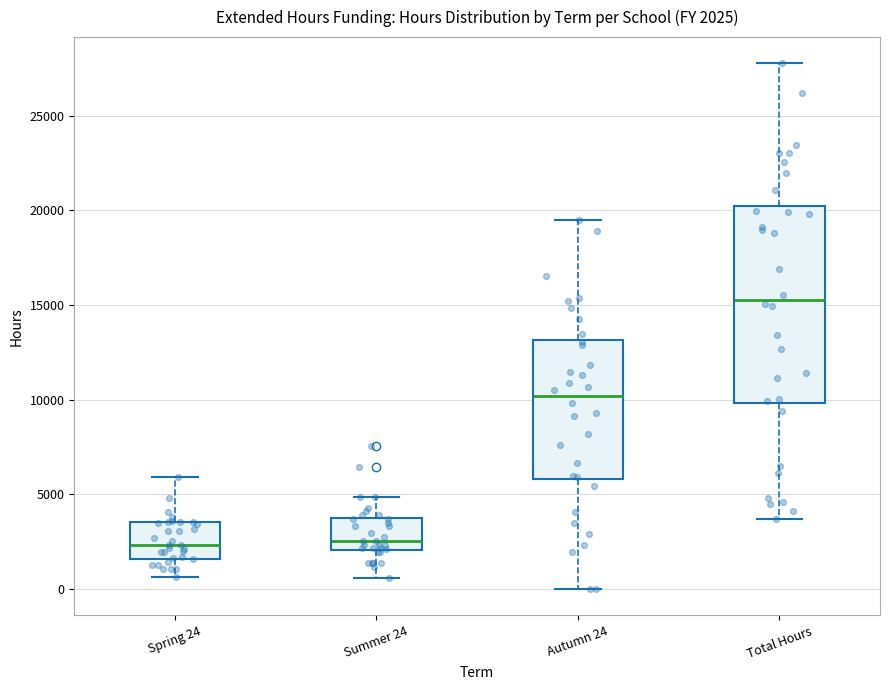

Which box's median line is the highest?

Total Hours